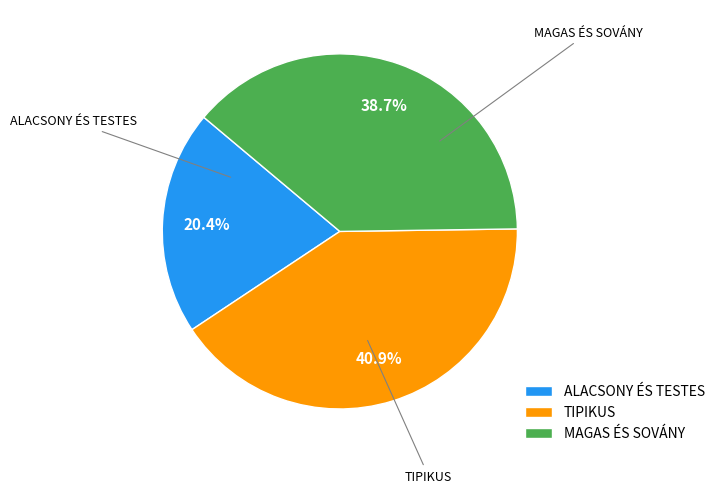

To the nearest percent, what is the average slice percentage?

33%